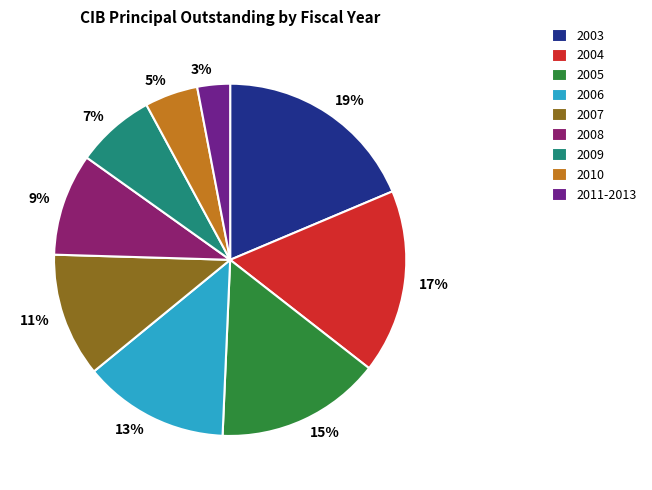

To the nearest percent, what is the average slice percentage?

11%